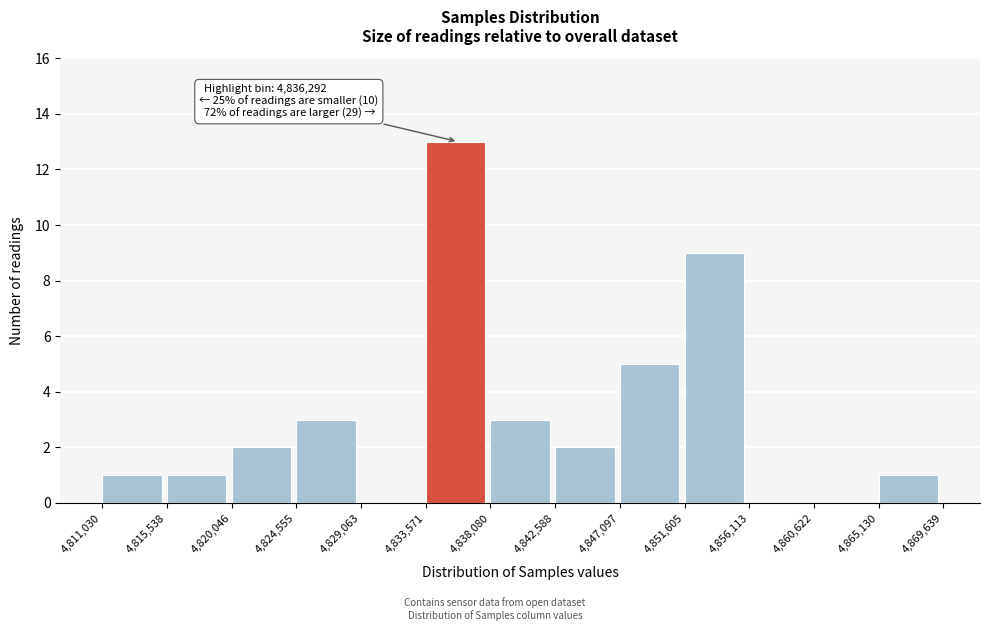

Which range on the x-axis has the tallest bar?

4,833,571 to 4,838,080